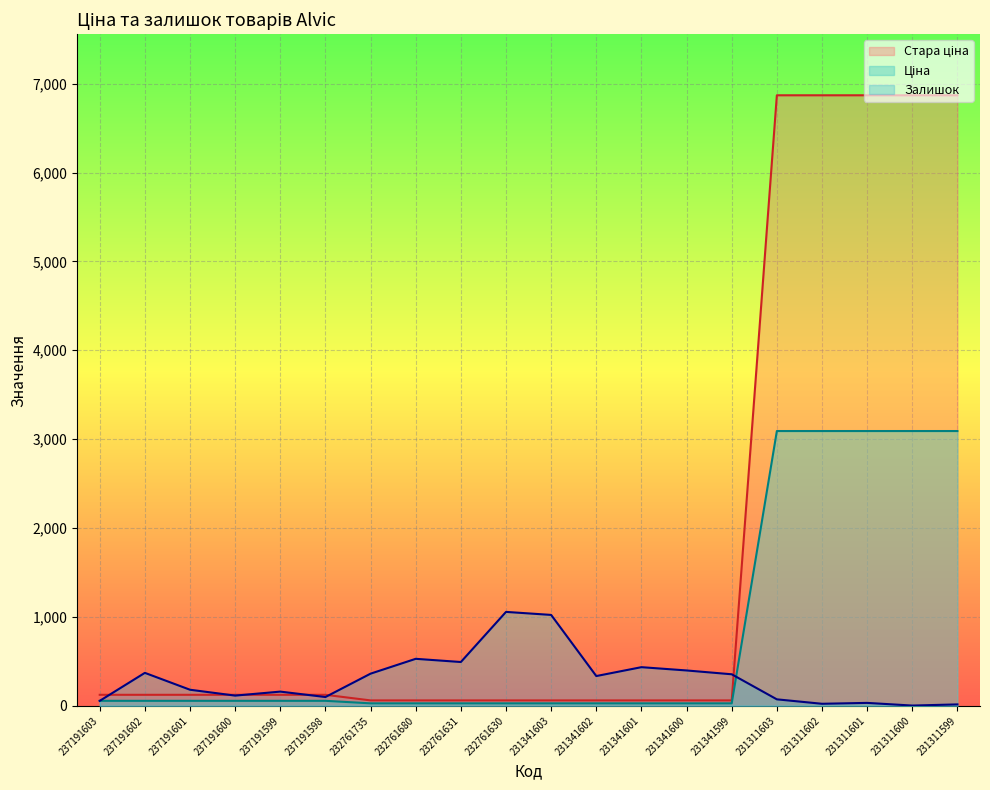

Reading left to right, list all the values displayed in this chart.

Ціна: 55.4	55.4	55.4	55.4	55.4	55.4	27.0	27.0	27.0	27.0	27.0	27.0	27.0	27.0	27.0	3091.2	3091.2	3091.2	3091.2	3091.2
Стара ціна: 123.0	123.0	123.0	123.0	123.0	123.0	60.0	60.0	60.0	60.0	60.0	60.0	60.0	60.0	60.0	6869.4	6869.4	6869.4	6869.4	6869.4
Залишок: 55.0	370.0	180.0	114.0	159.0	98.0	361.0	528.0	492.0	1056.0	1022.0	334.0	434.0	397.0	354.0	72.0	22.0	32.0	2.0	15.0